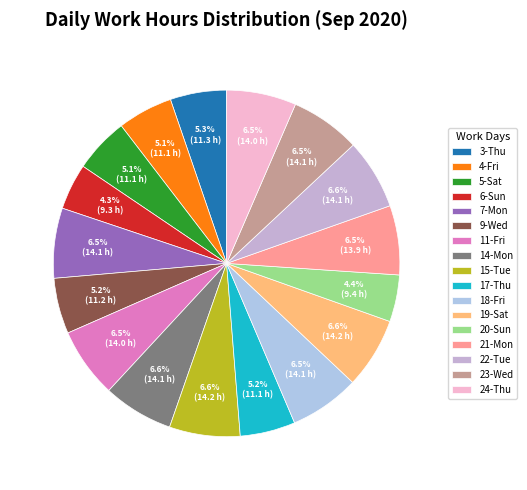

Does 5-Sat account for over 50% of the chart?

No